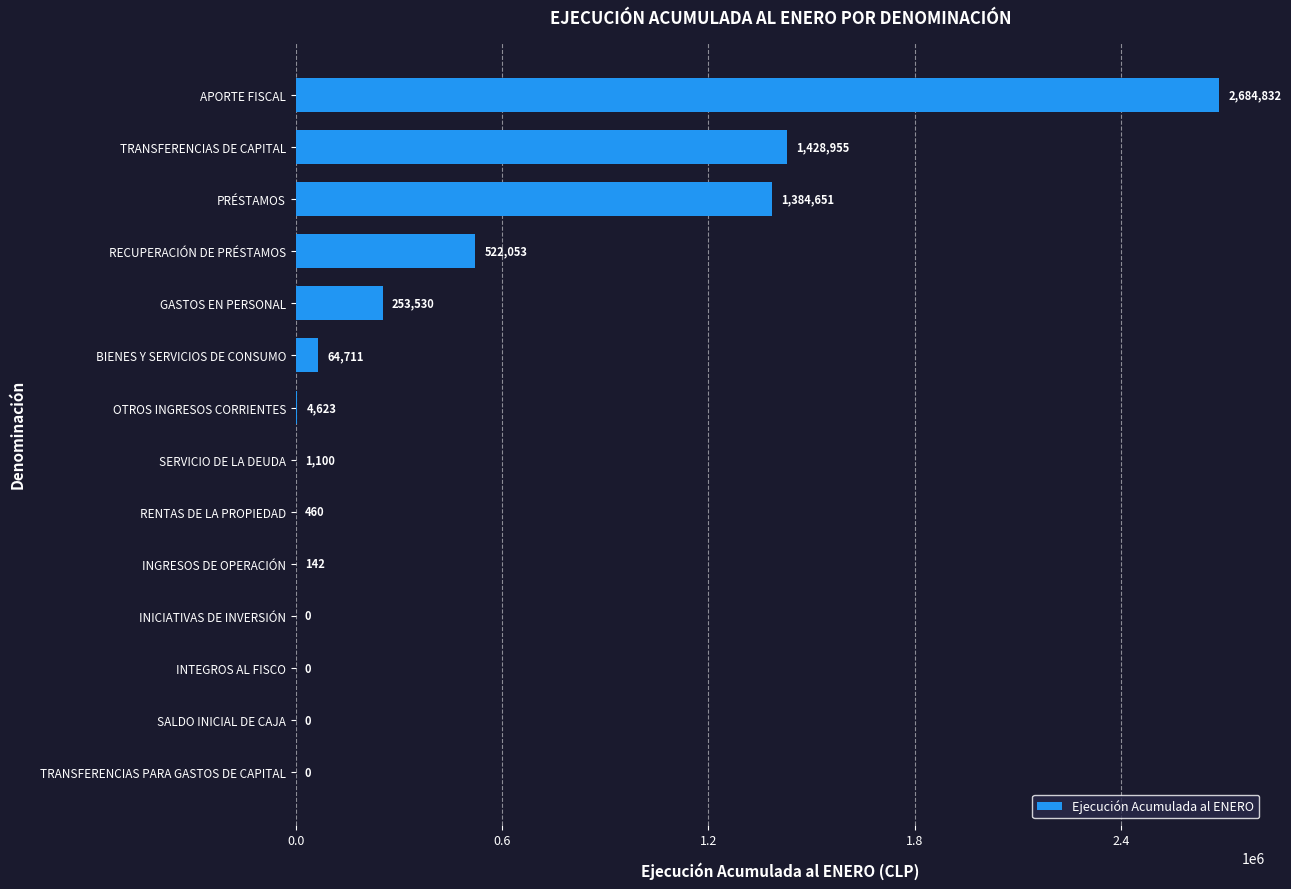

Between APORTE FISCAL and BIENES Y SERVICIOS DE CONSUMO, which is larger?

APORTE FISCAL